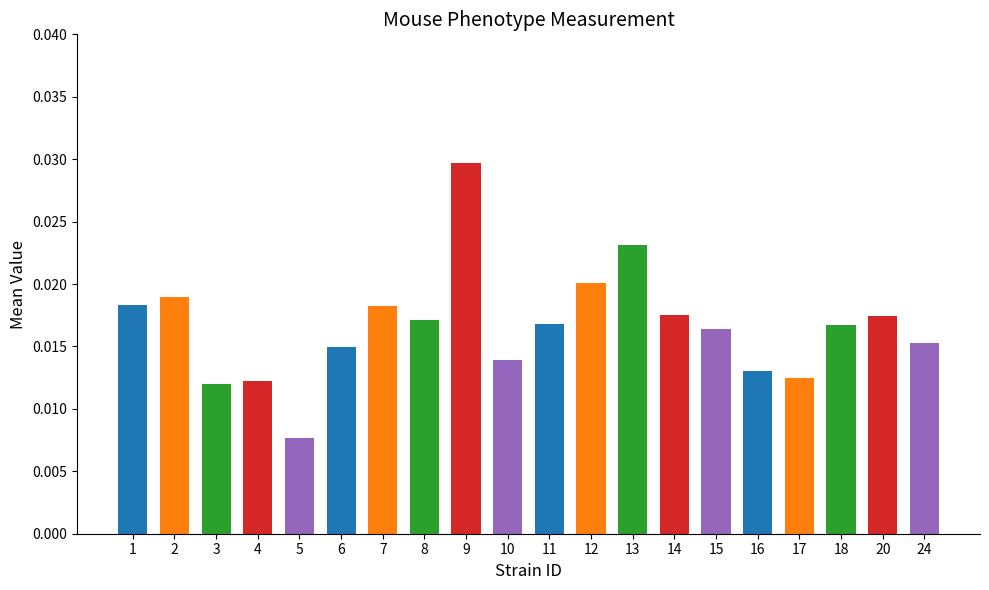

Which label corresponds to the smallest value in the chart?

5